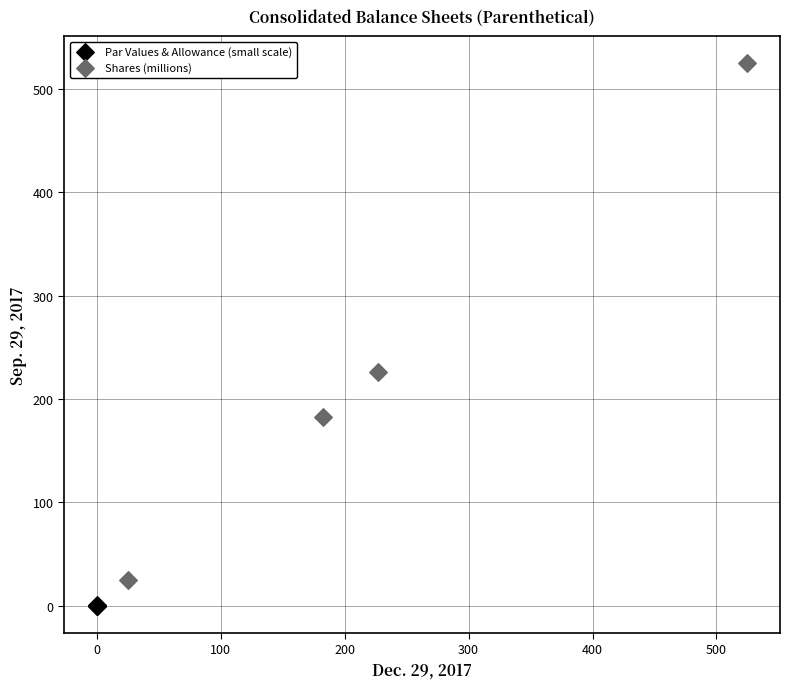

What are all the series names shown in the legend?

Par Values & Allowance (small scale), Shares (millions)